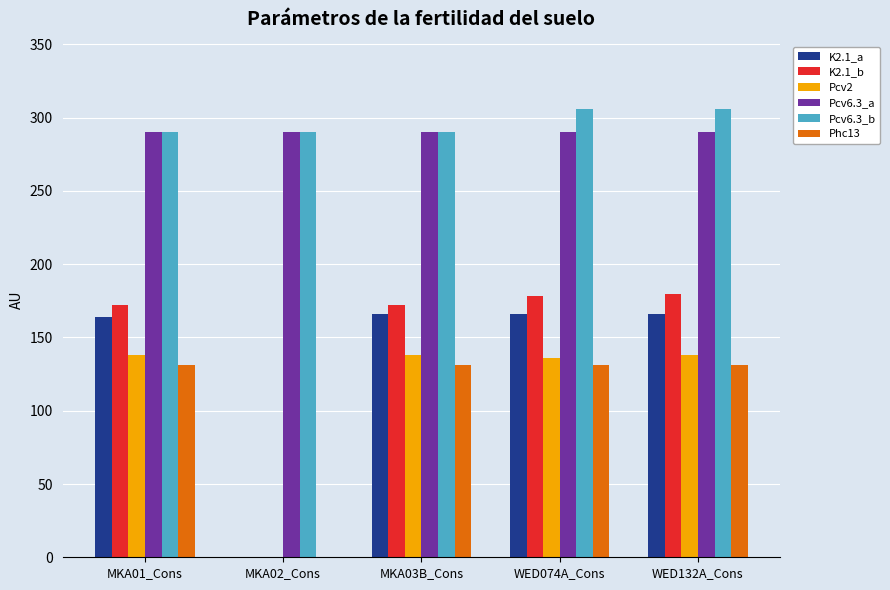

The value of Pcv6.3_b at MKA02_Cons is 499. True or false?

False